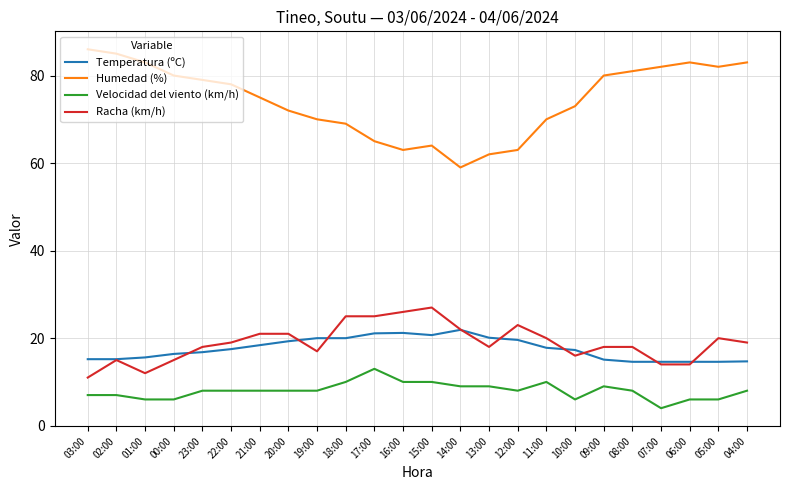

What value does the Racha (km/h) series have at 02:00?

15.0